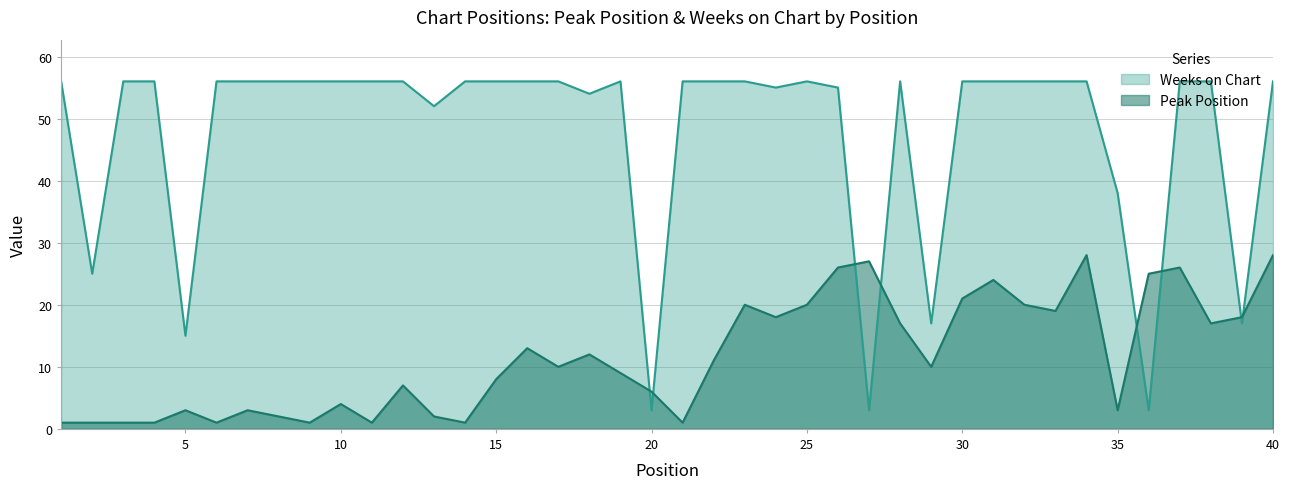

The Peak Position series shows 27 at 27. True or false?

True